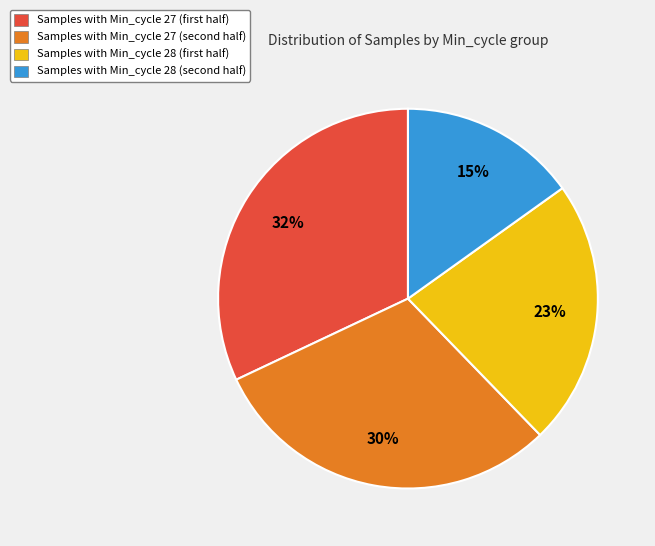

Does any single category account for the majority?

No